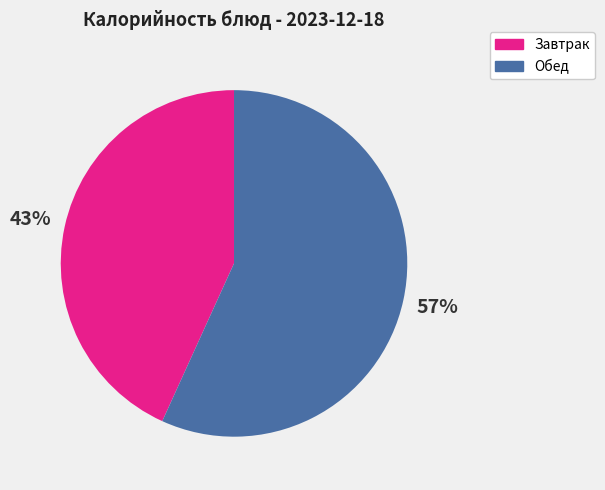

Count the number of slices in the pie.

2